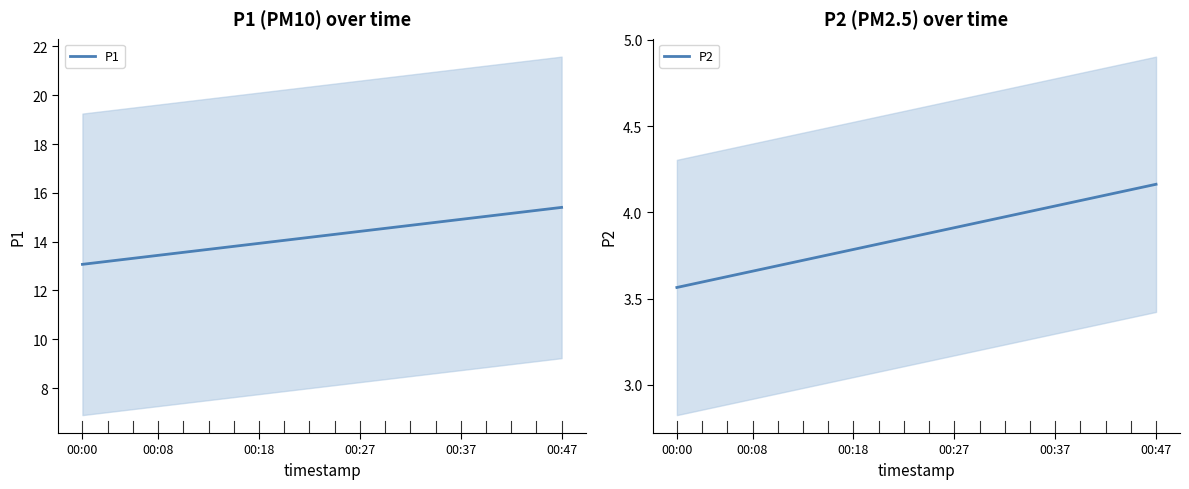

True or false: P1 and P2 intersect in this chart.

False